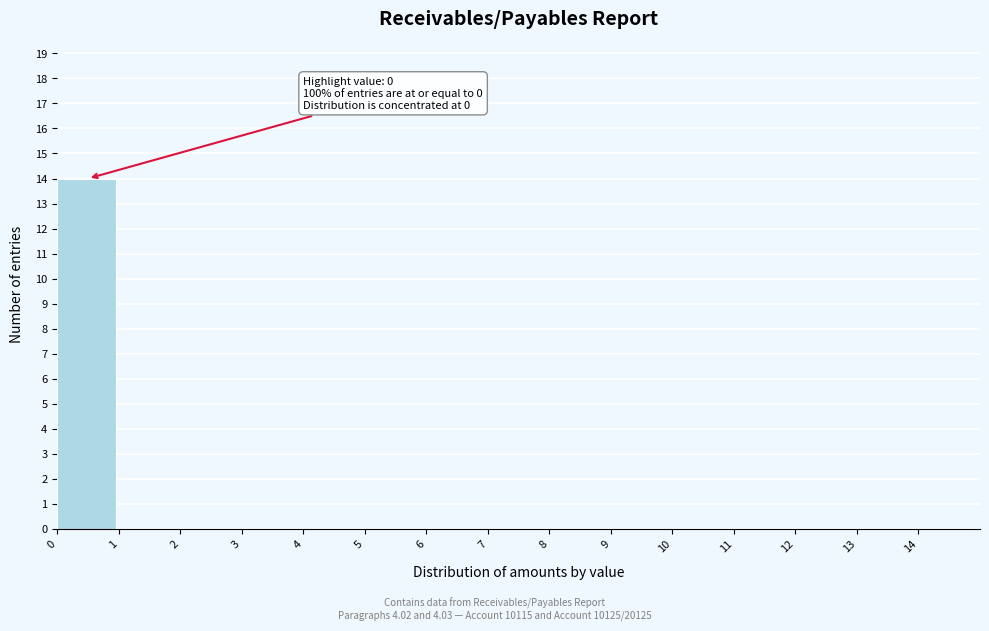

Over which range of the x-axis is the bar tallest?

0 to 1